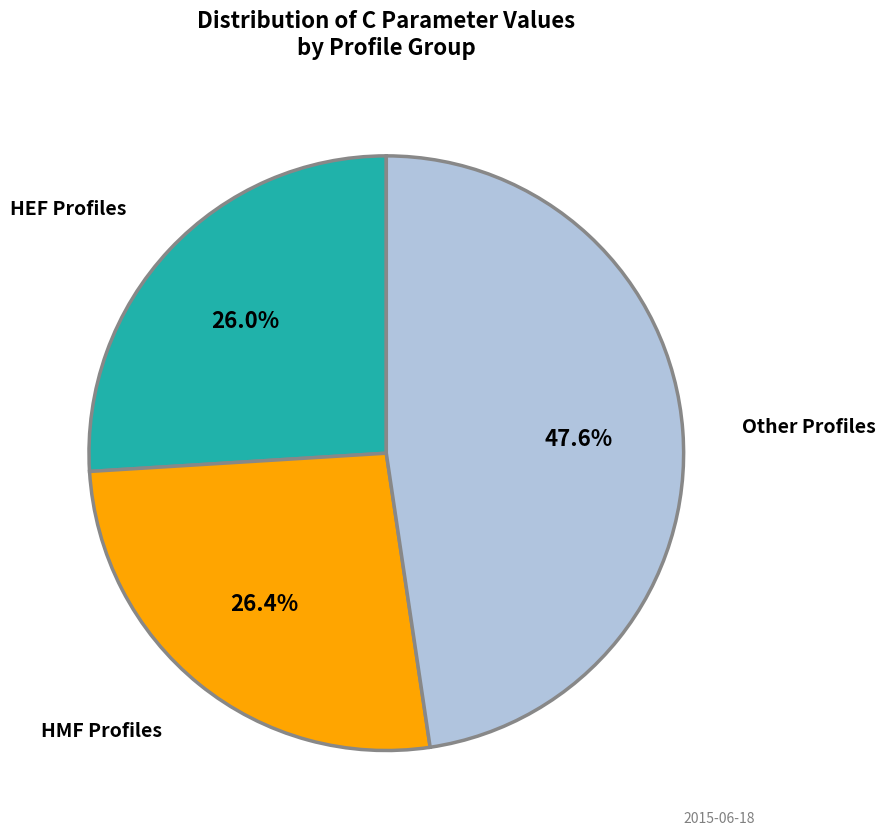

What percentage do HMF Profiles and HEF Profiles together represent?

52.4%